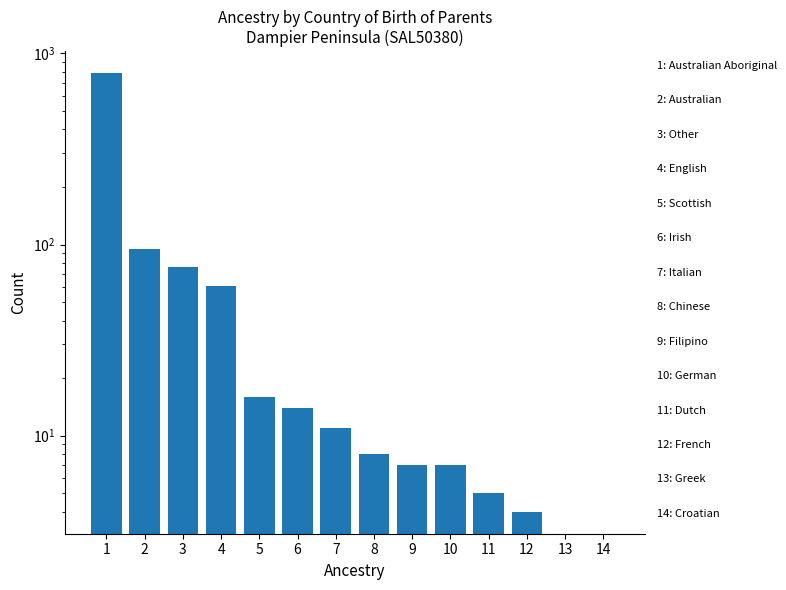

How many values are above zero?

12